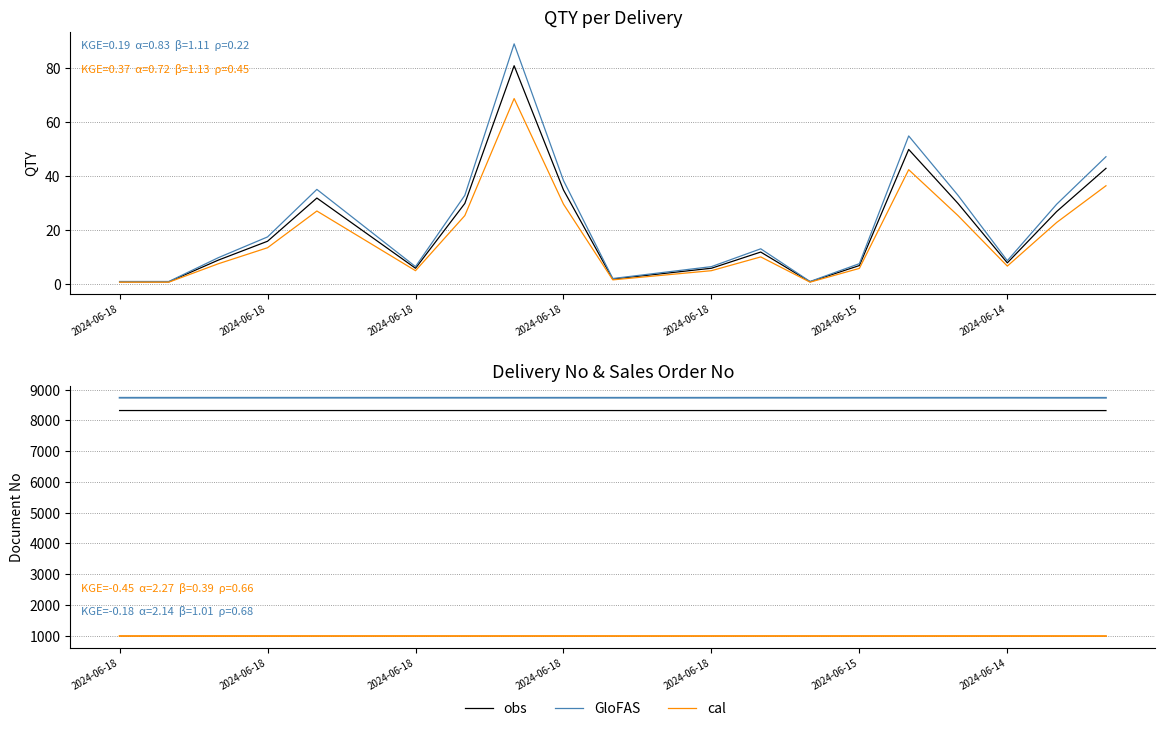

In GloFAS, how many points are lower than both neighbors (excluding endpoints)?

7